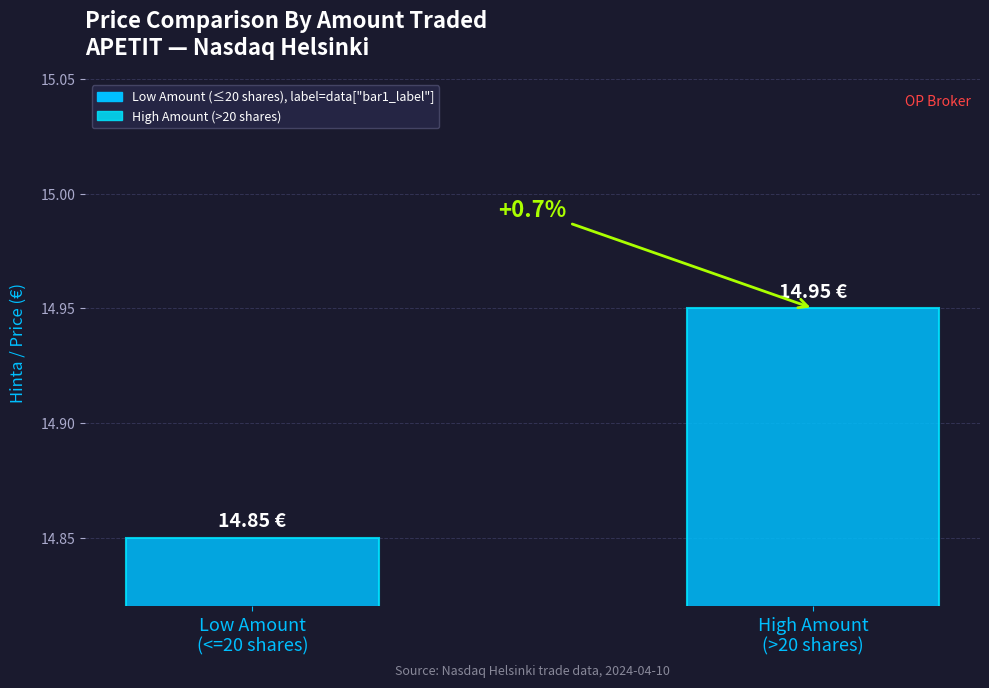

How many bars are there in total?

2